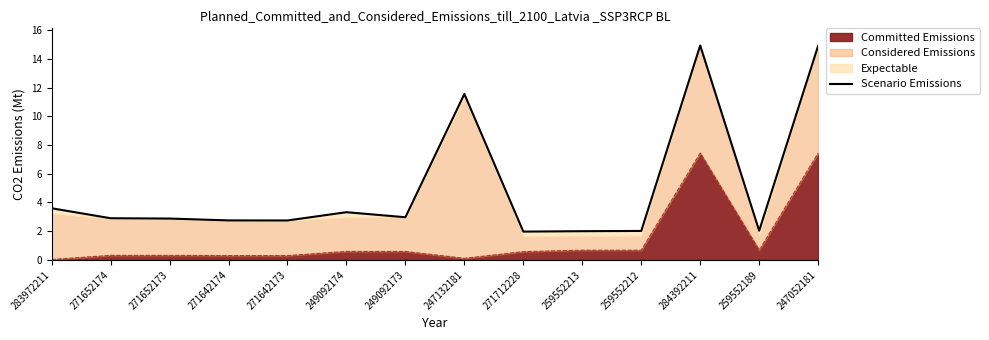

Is it true that the value at 271652174 is 5.0?

False